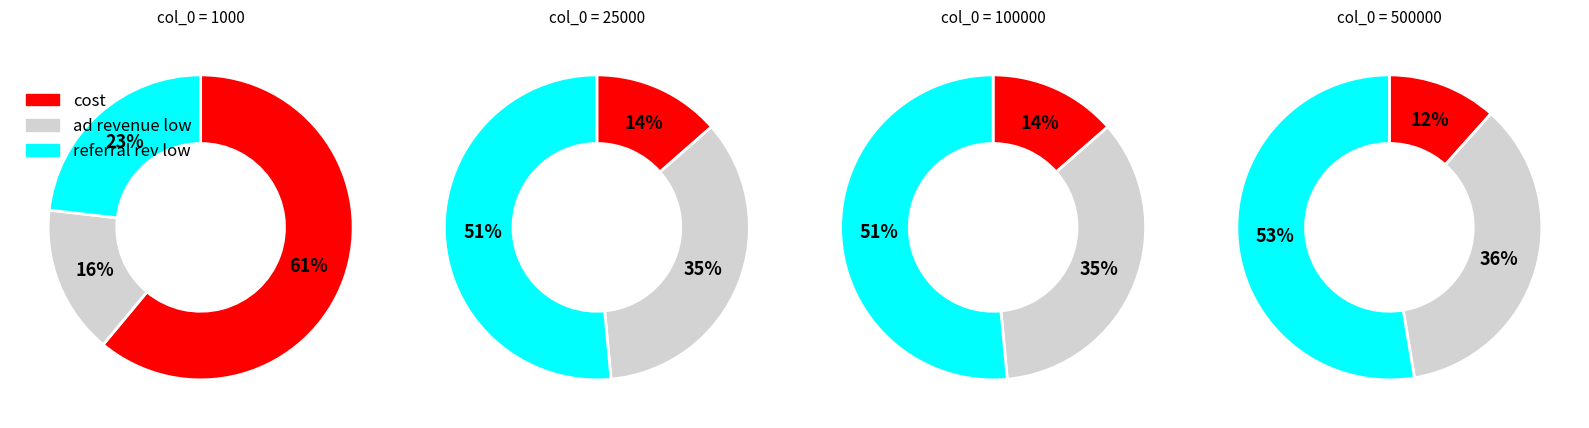

Does 500000 account for over 50% of the chart?

Yes